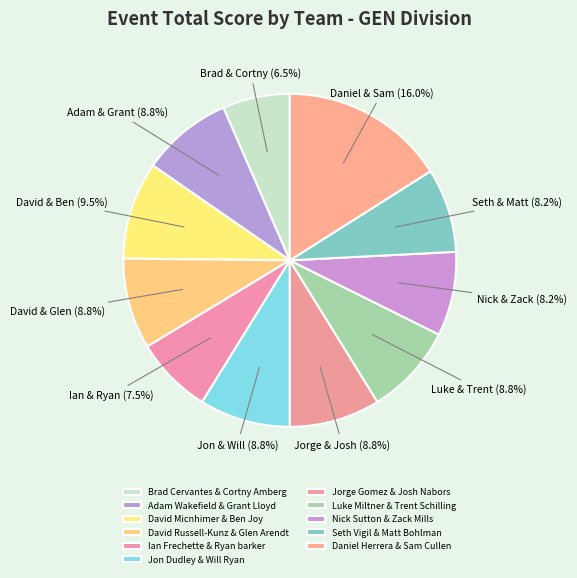

To the nearest percent, what percentage of the pie is David Russell-Kunz & Glen Arendt?

9%